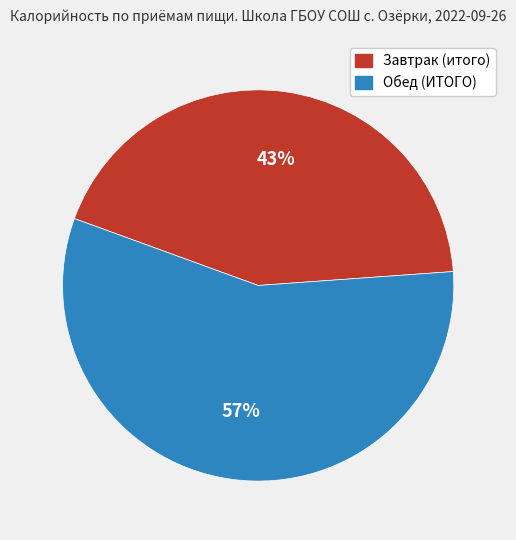

Which category has the biggest portion of the pie?

Обед (ИТОГО)